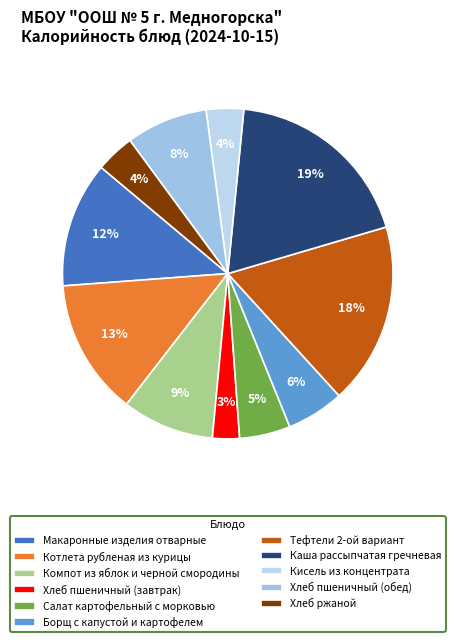

What is the total percentage of Котлета рубленая из курицы and Тефтели 2-ой вариант?

31.1%